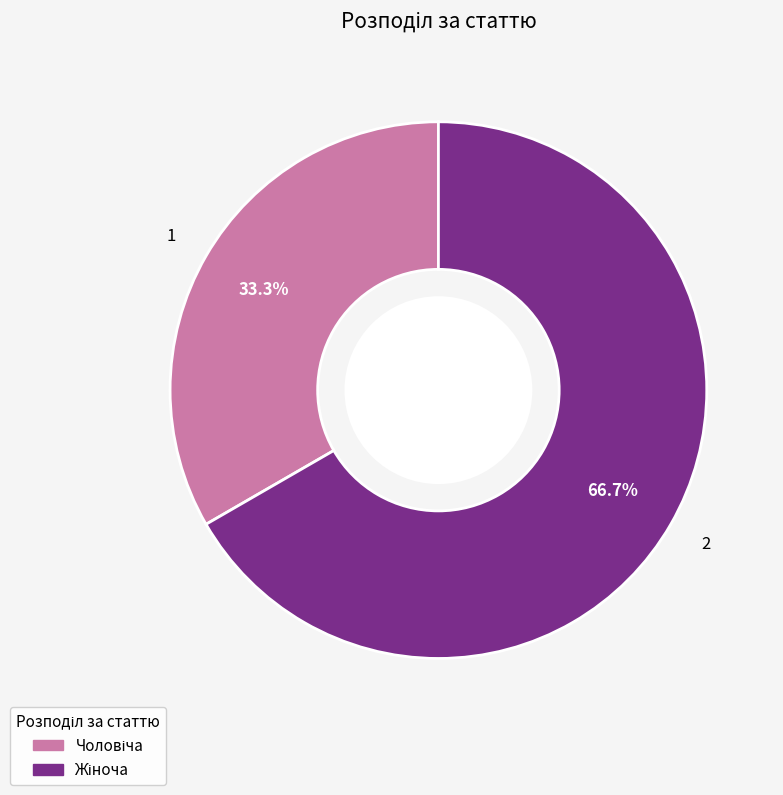

Does any single category account for the majority?

Yes